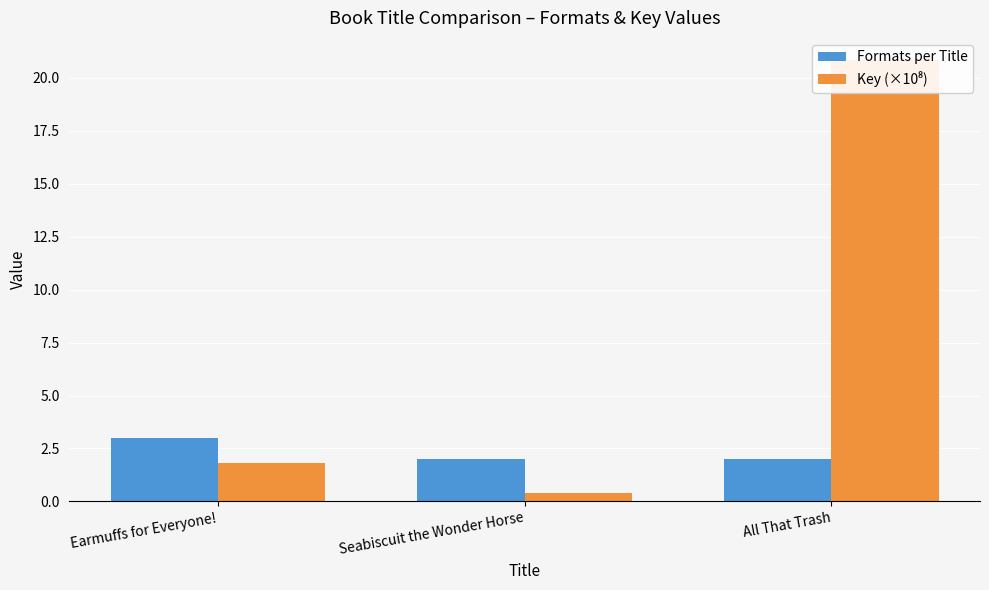

What is the sum of all Key (×10⁸) values?

23.0